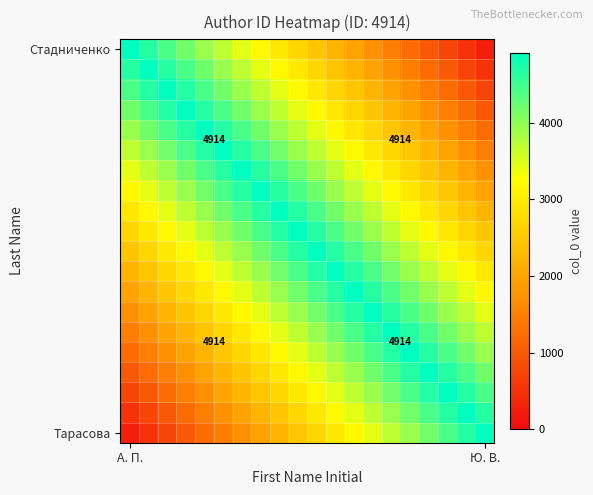

How many categories are shown in the chart?

20